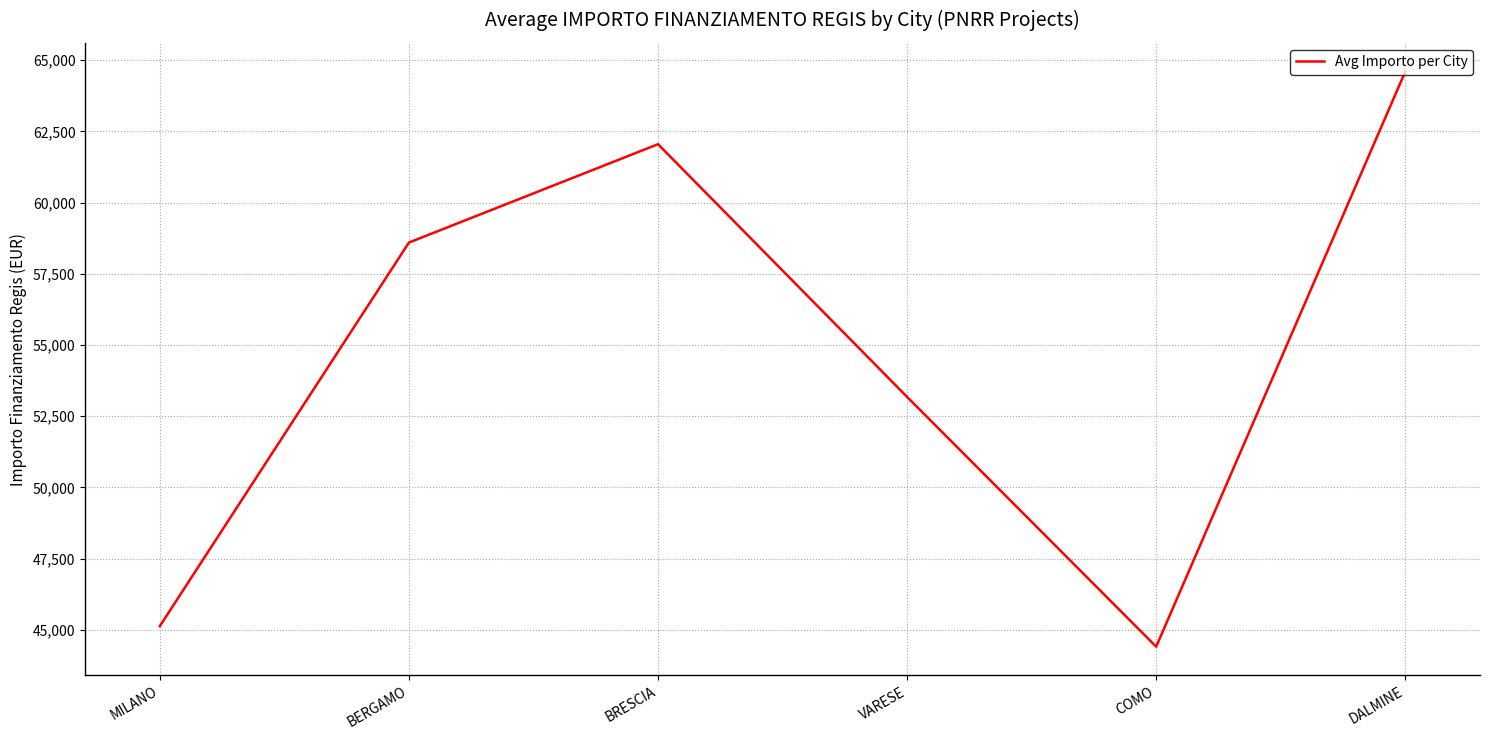

Where does the data first go above 58596?

BERGAMO